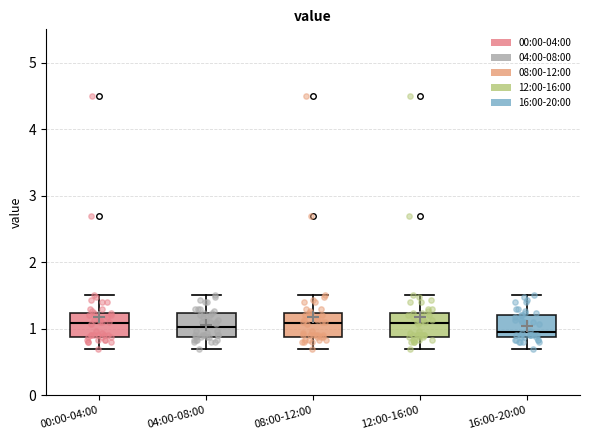

Reading left to right, read every box against the y-axis: the position of its median line, the range the box covers, and the ends of its whiskers. The values are not printed on the chart, so give them approximately, as read against the axis.

00:00-04:00: median 1.1, box 0.9 to 1.2, whiskers 0.7 to 1.5
04:00-08:00: median 1.0, box 0.9 to 1.2, whiskers 0.7 to 1.5
08:00-12:00: median 1.1, box 0.9 to 1.2, whiskers 0.7 to 1.5
12:00-16:00: median 1.1, box 0.9 to 1.2, whiskers 0.7 to 1.5
16:00-20:00: median 1.0, box 0.9 to 1.2, whiskers 0.7 to 1.5